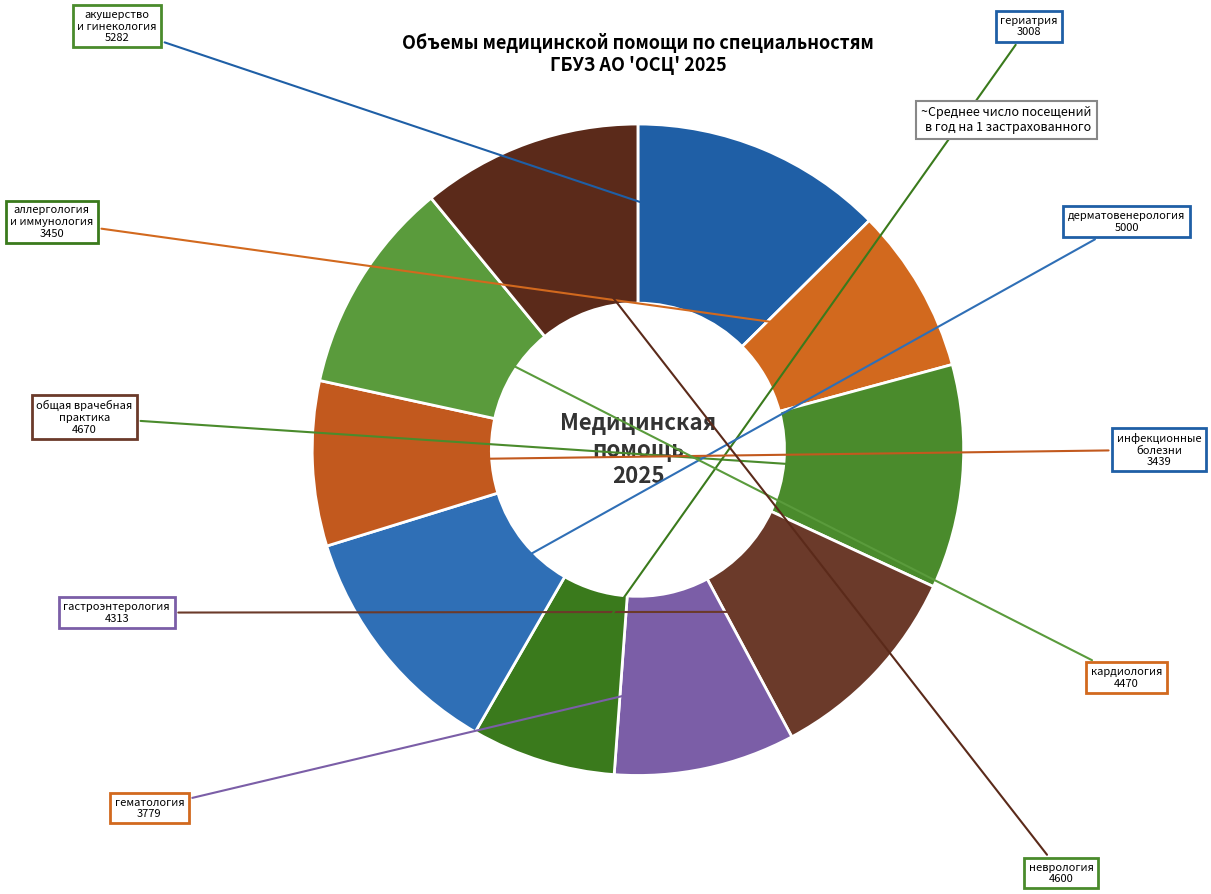

Rank the categories by value from lowest to highest.

гериатрии, инфекционным болезням, аллергологии и иммунологии, гематологии, гастроэнтерологии, кардиологии, неврологии, общей врачебной практике, дерматовенерологии, акушерству и гинекологии